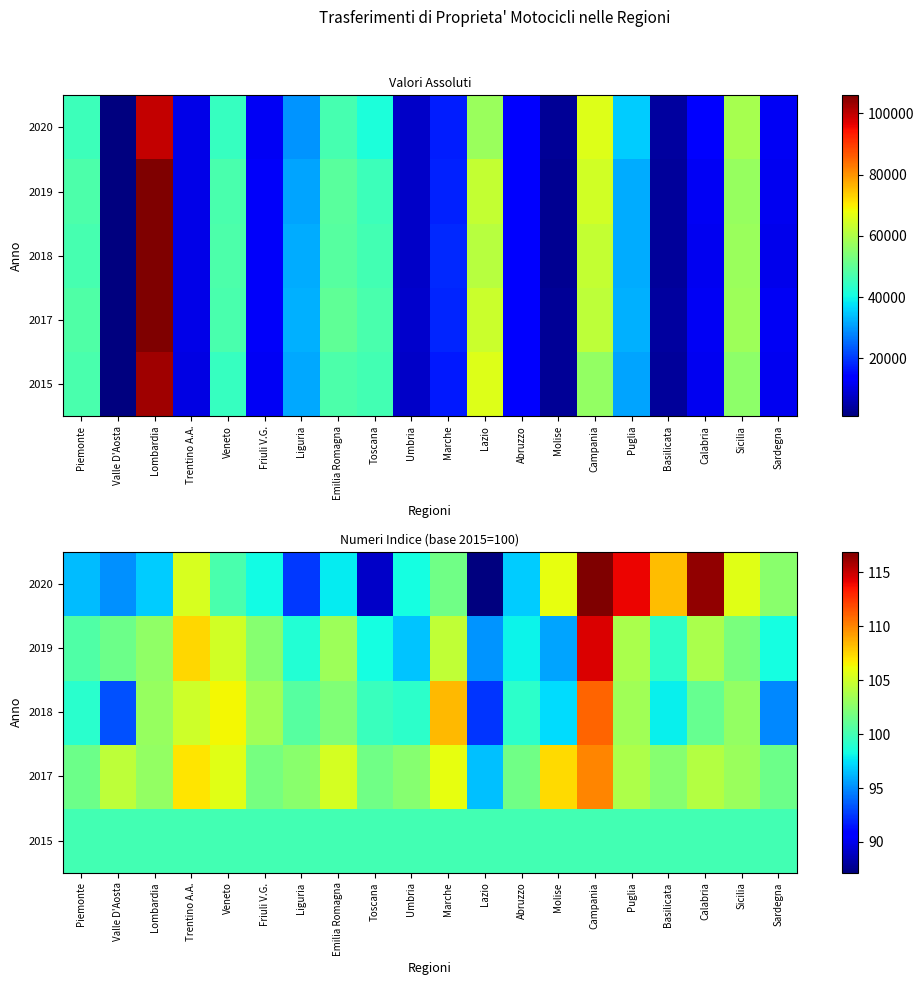

Read the 2018 value at Piemonte.

99.1